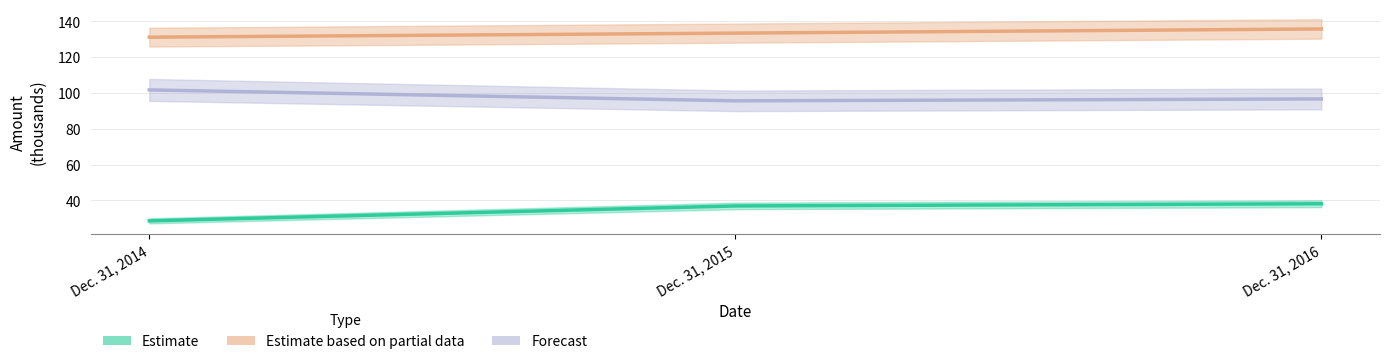

What is the maximum value shown in the chart?

135.7